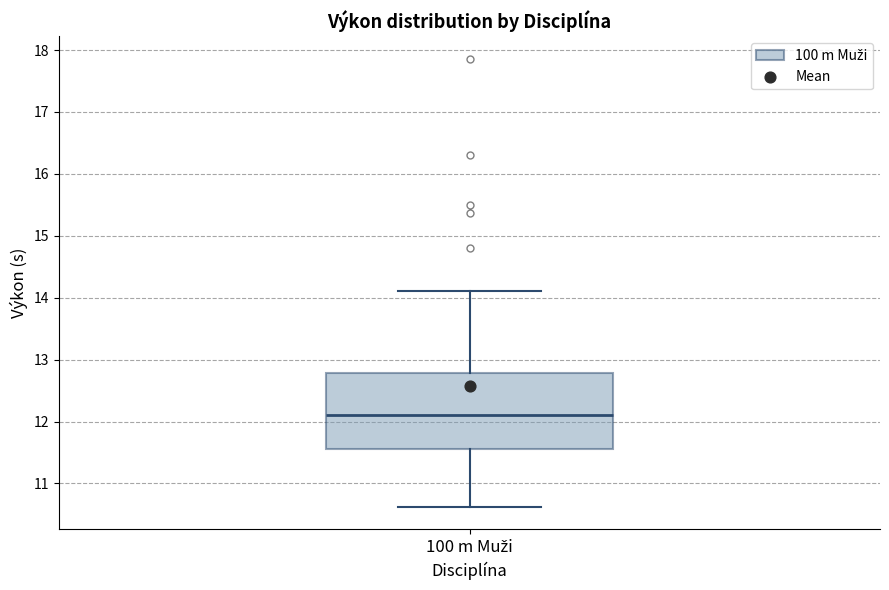

Where is the lower edge of the box for 100 m Muži on the y-axis? The values are not printed on the chart, so give them approximately, as read against the axis.

11.6